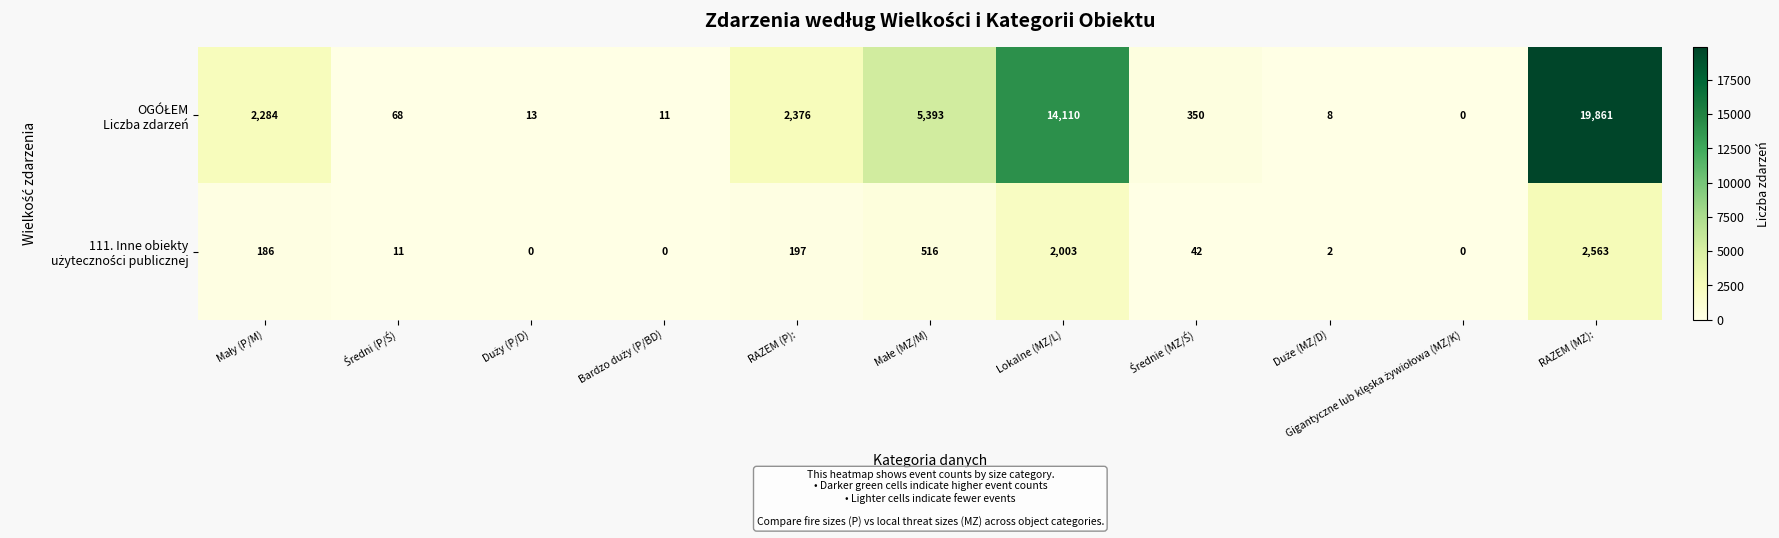

Which category has the highest value across all series?

RAZEM (MZ):